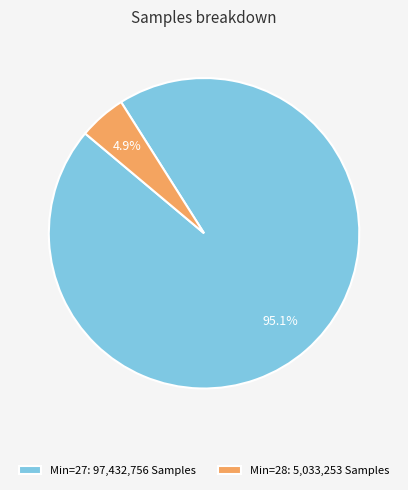

Combined, do Min=27: 97,432,756 Samples and Min=28: 5,033,253 Samples account for over 50%?

Yes